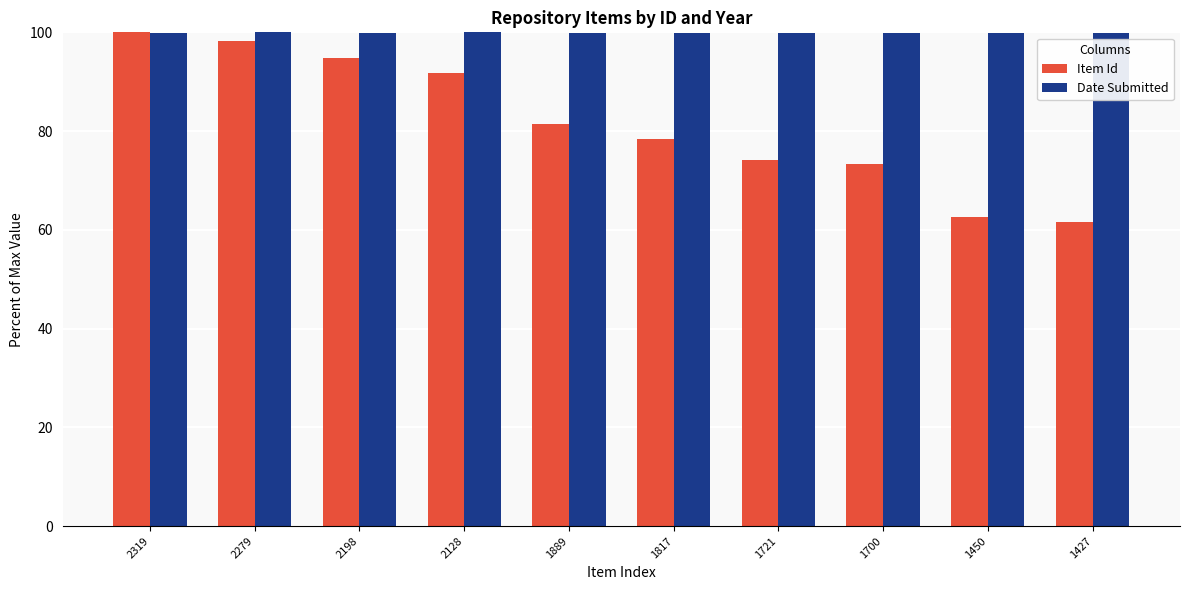

Is it true that Date Submitted equals 50.1 at 2279?

False